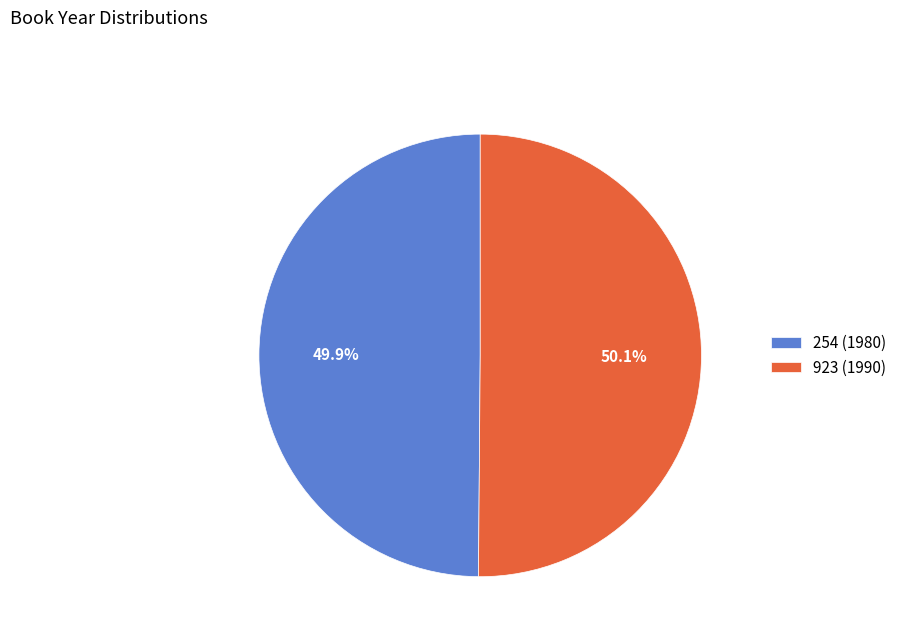

What is the ratio of the value at 923 (1990) to the value at 254 (1980)?

1.0